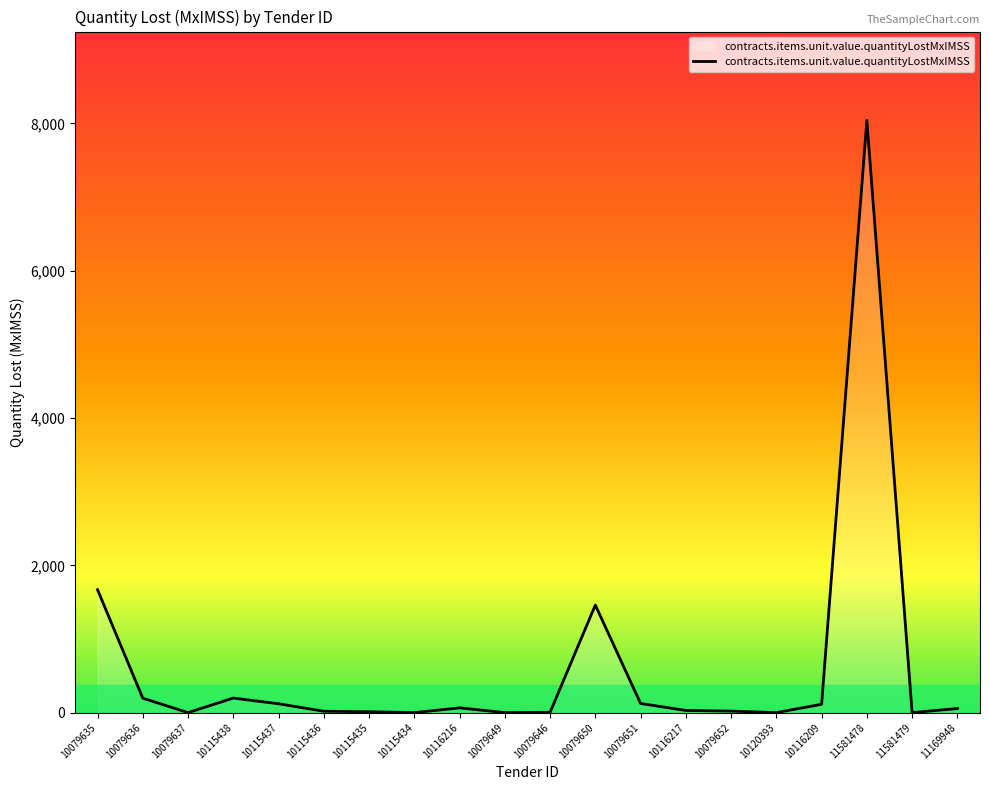

Which category has the highest value across all series?

11581478